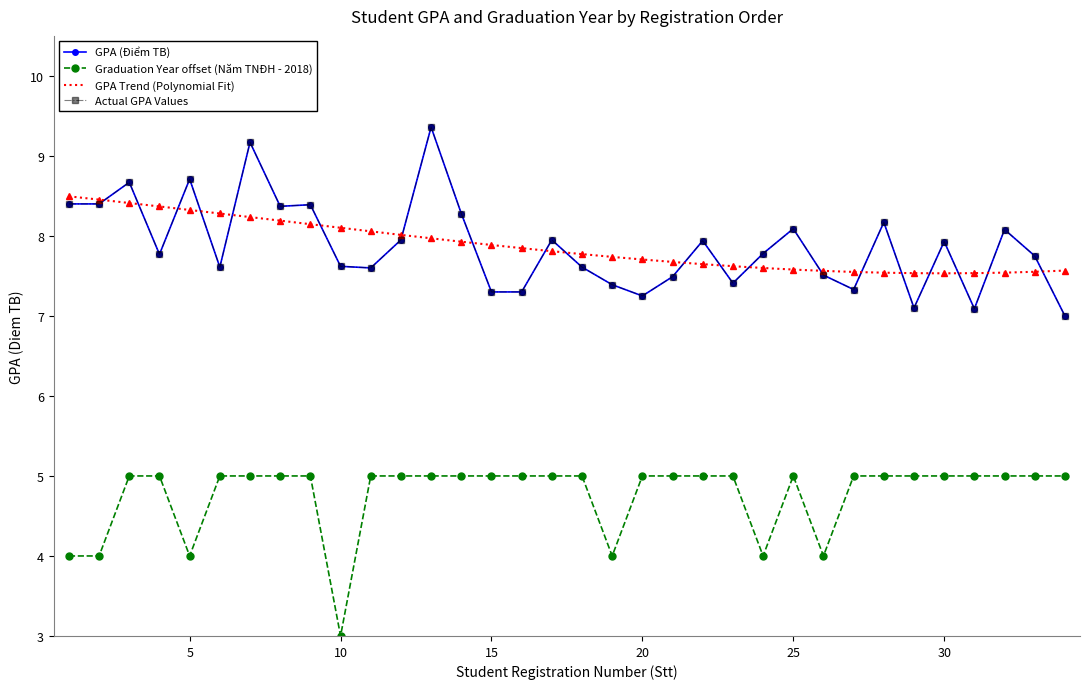

Which series has the largest range (max minus min)?

GPA (Diem TB)